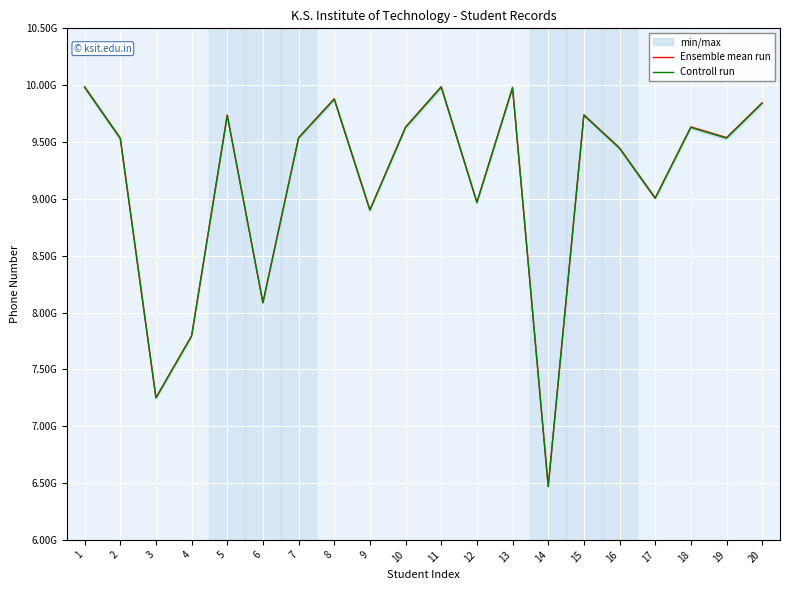

List the series in order of their overall mean, highest first.

Ensemble mean run, Controll run